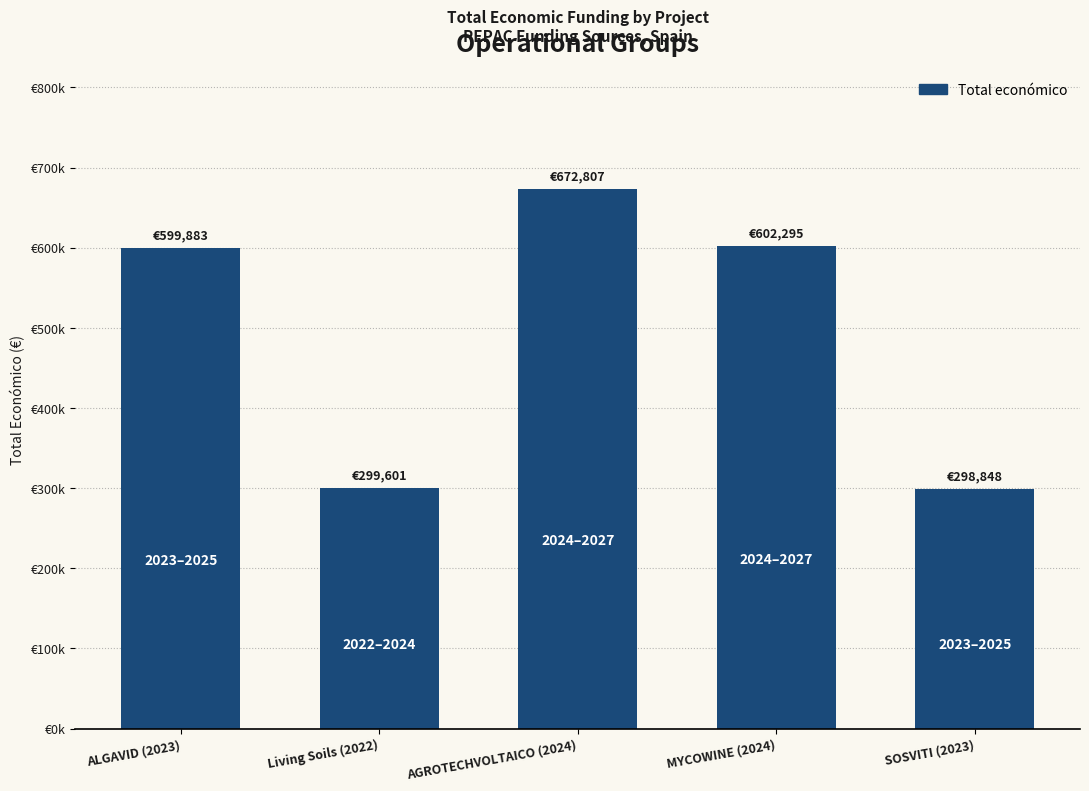

List the labels in order of value, largest first.

AGROTECHVOLTAICO (2024), MYCOWINE (2024), ALGAVID (2023), Living Soils (2022), SOSVITI (2023)